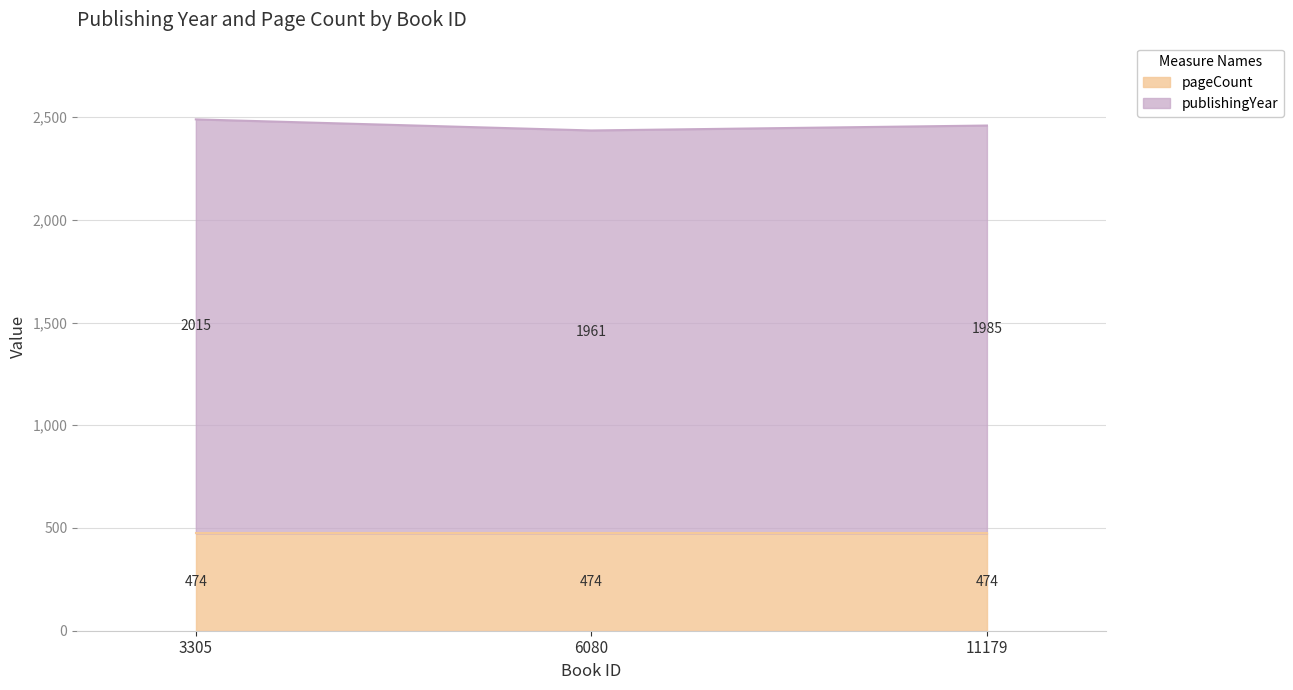

What is the sum of all pageCount values?

1422